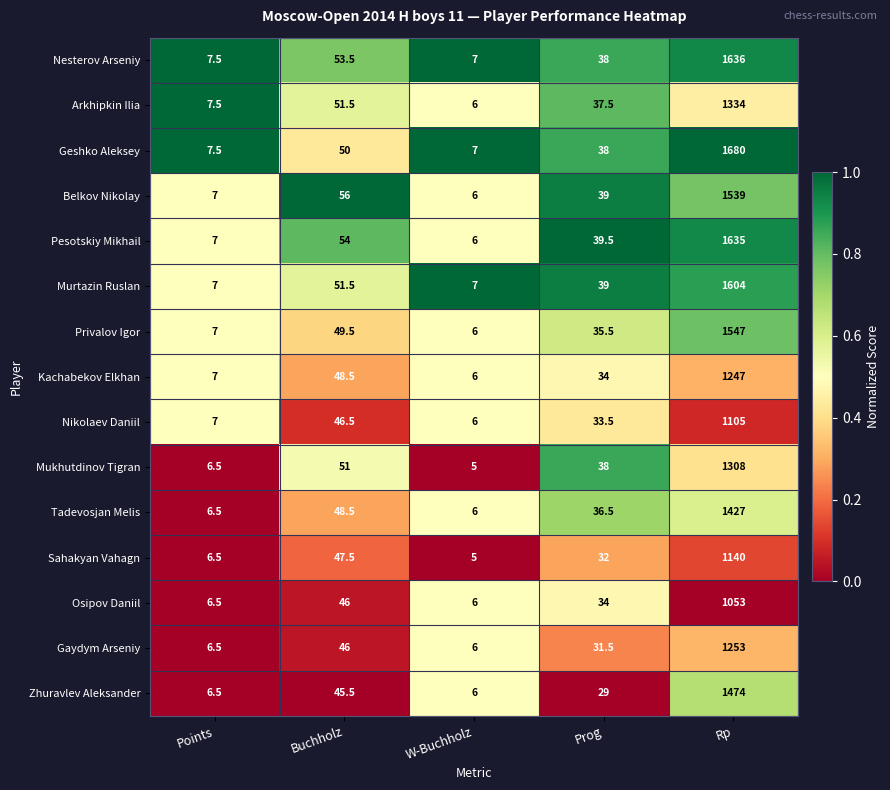

Rank the series by their maximum value, from highest to lowest.

Geshko Aleksey, Nesterov Arseniy, Pesotskiy Mikhail, Murtazin Ruslan, Privalov Igor, Belkov Nikolay, Zhuravlev Aleksander, Tadevosjan Melis, Arkhipkin Ilia, Mukhutdinov Tigran, Gaydym Arseniy, Kachabekov Elkhan, Sahakyan Vahagn, Nikolaev Daniil, Osipov Daniil